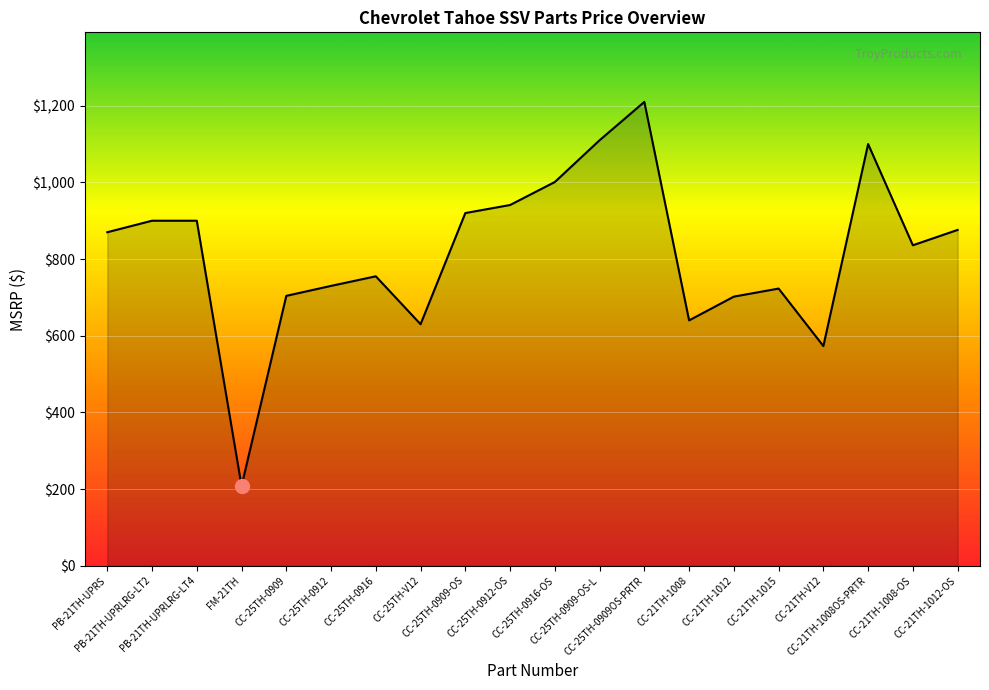

What is the greatest value displayed?

1210